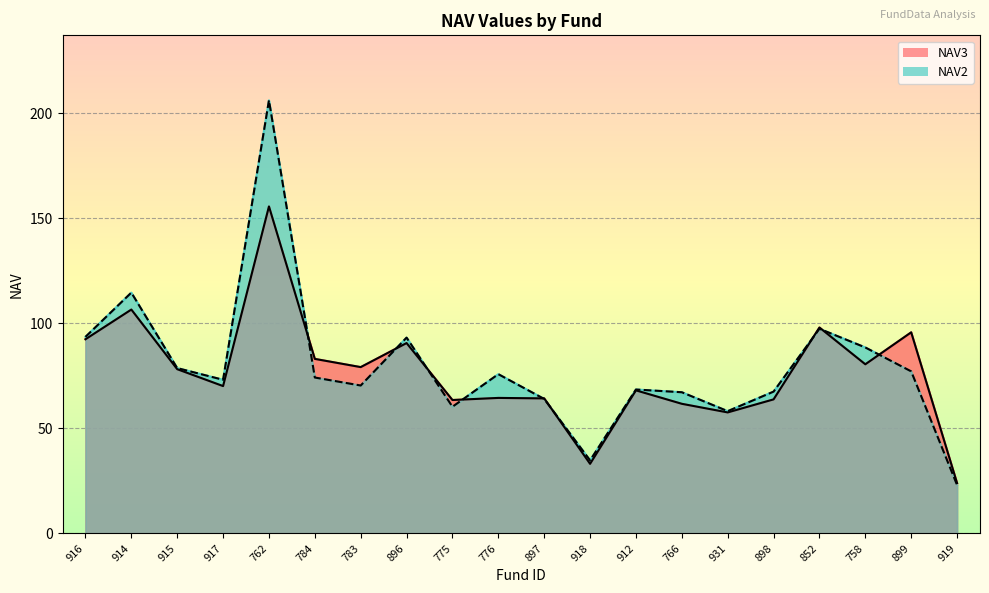

What position from the right is 897?

10